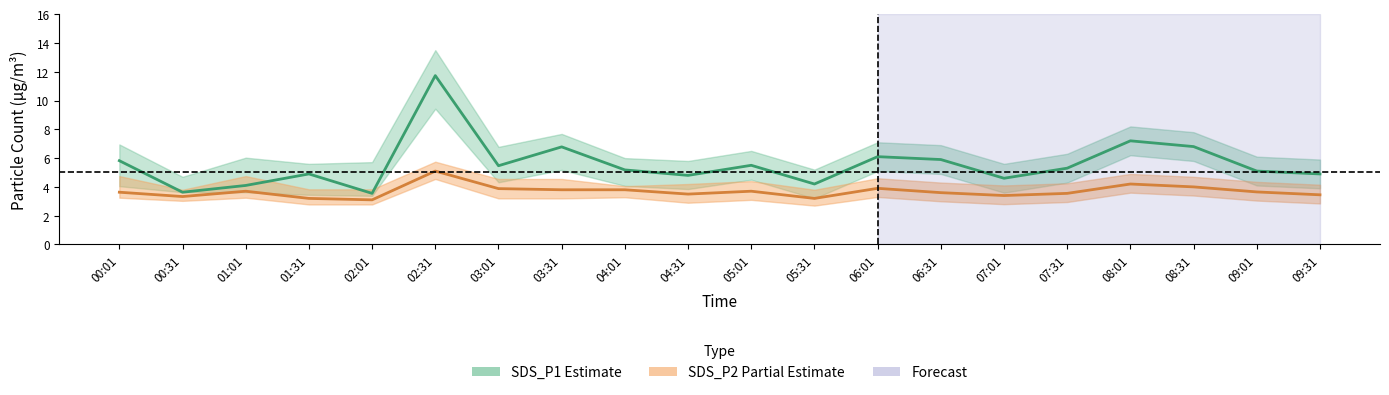

What is the difference between the maximum and minimum values in the SDS_P2 Partial Estimate series?

2.0